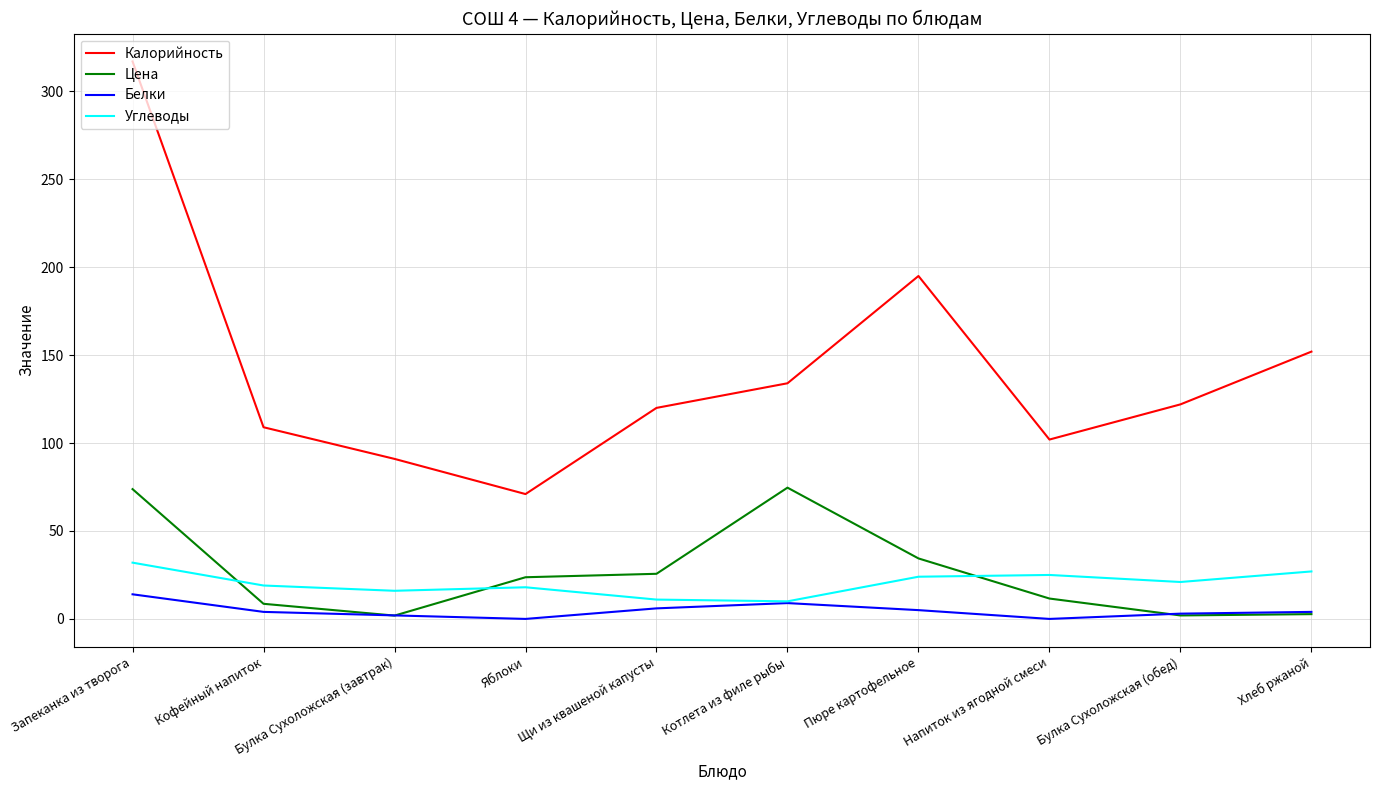

What is the highest value of the Цена series?

74.7